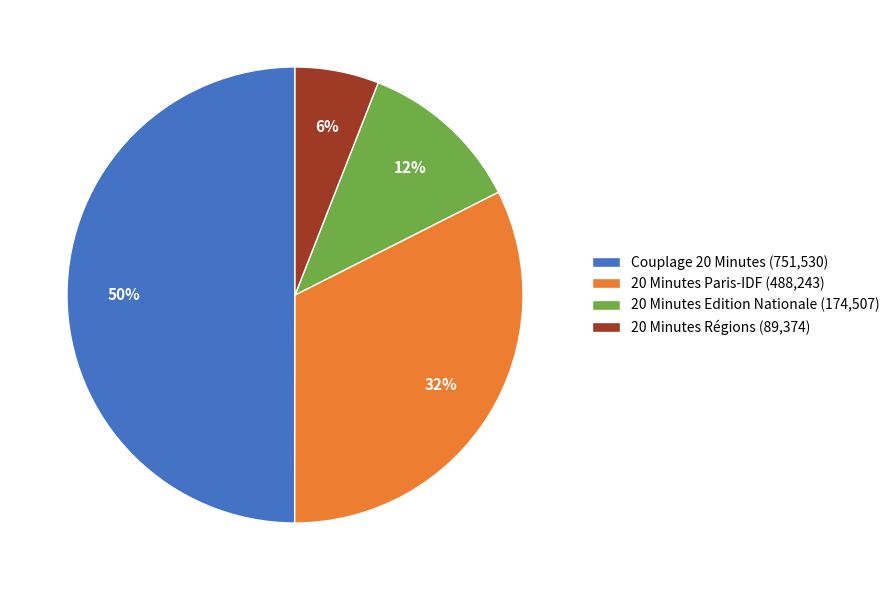

Combined, do 20 Minutes Régions (89,374) and 20 Minutes Paris-IDF (488,243) account for over 50%?

No